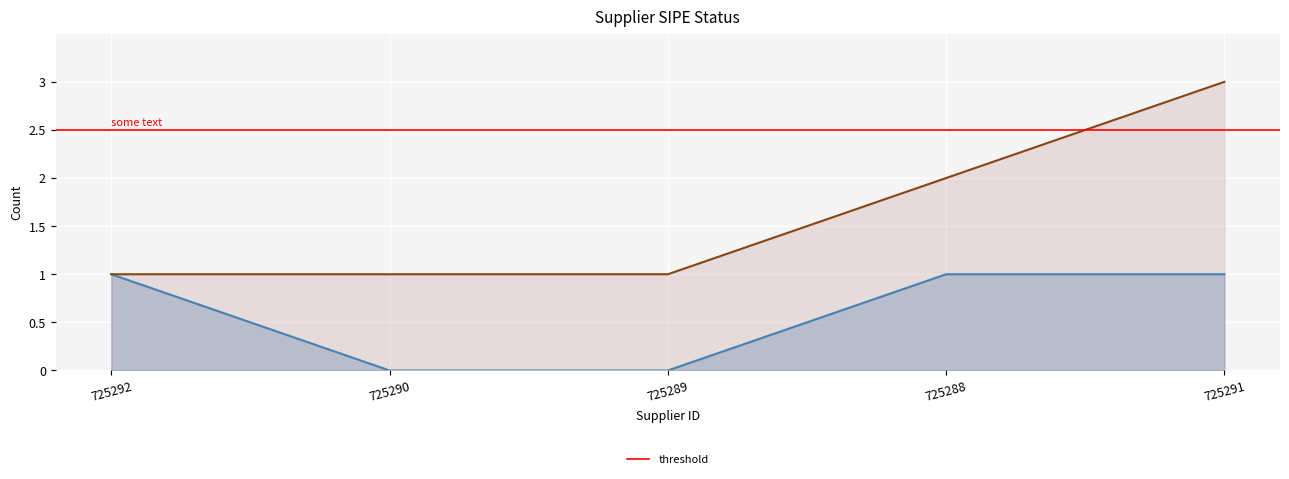

At which label is the value closest to 0?

725290